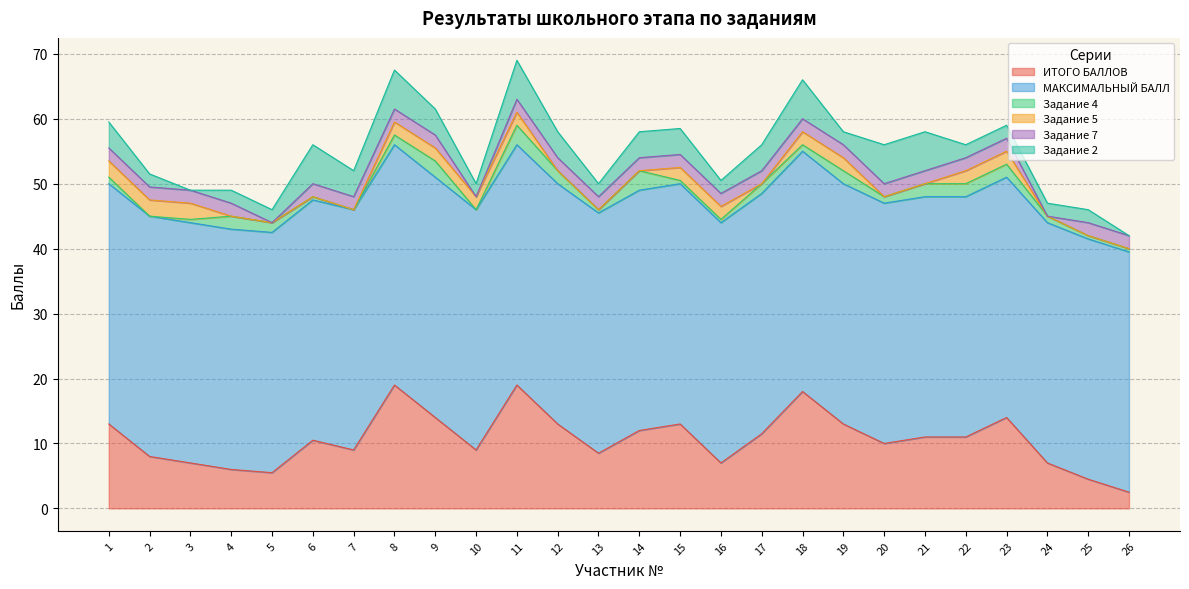

What is the highest value of the ИТОГО БАЛЛОВ series?

19.0